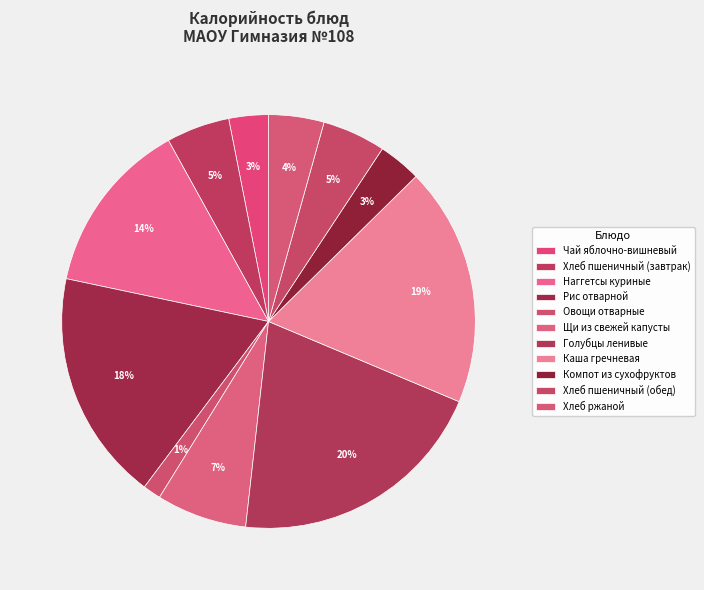

How many slices are in this pie chart?

11